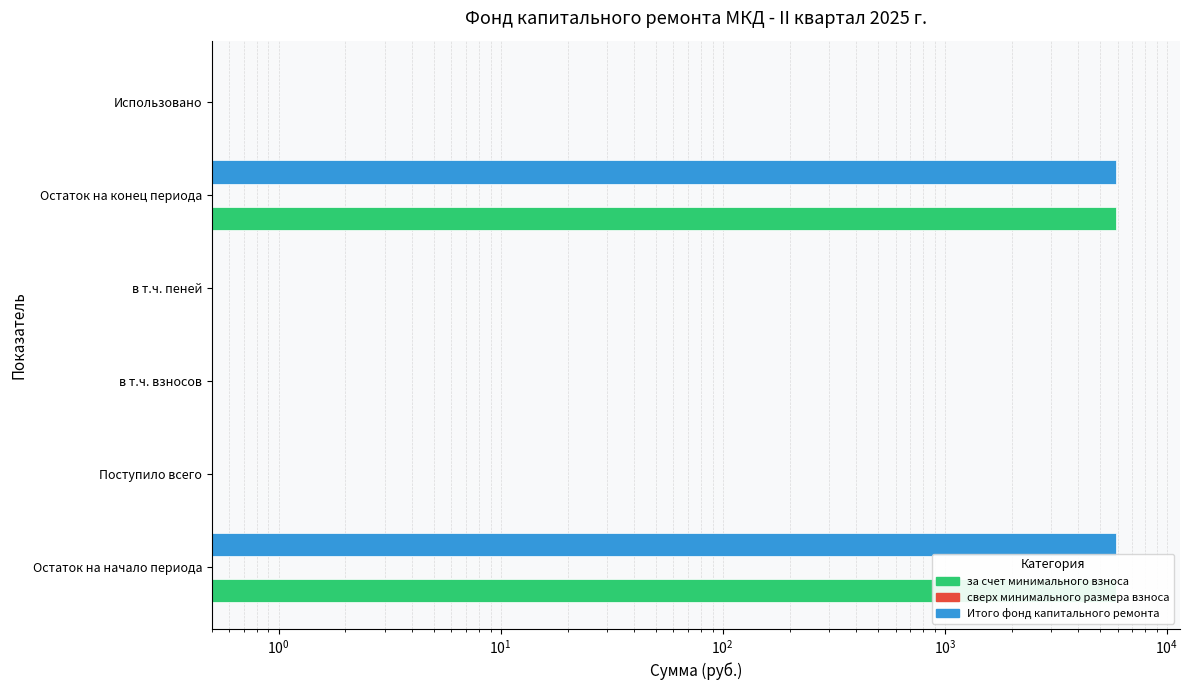

What are all the series names shown in the legend?

за счет минимального взноса, сверх минимального размера взноса, Итого фонд капитального ремонта